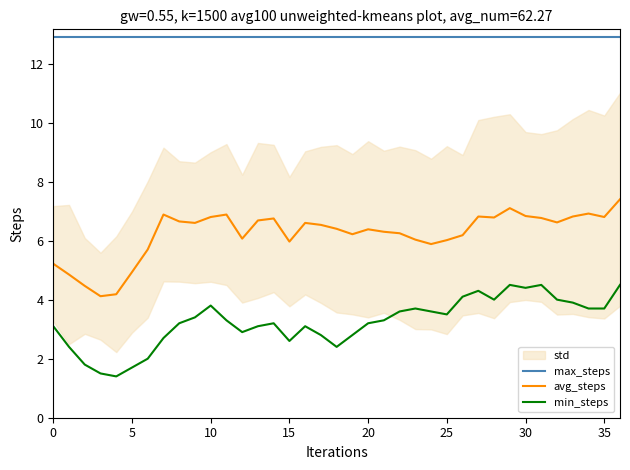

True or false: min_steps and avg_steps intersect in this chart.

False